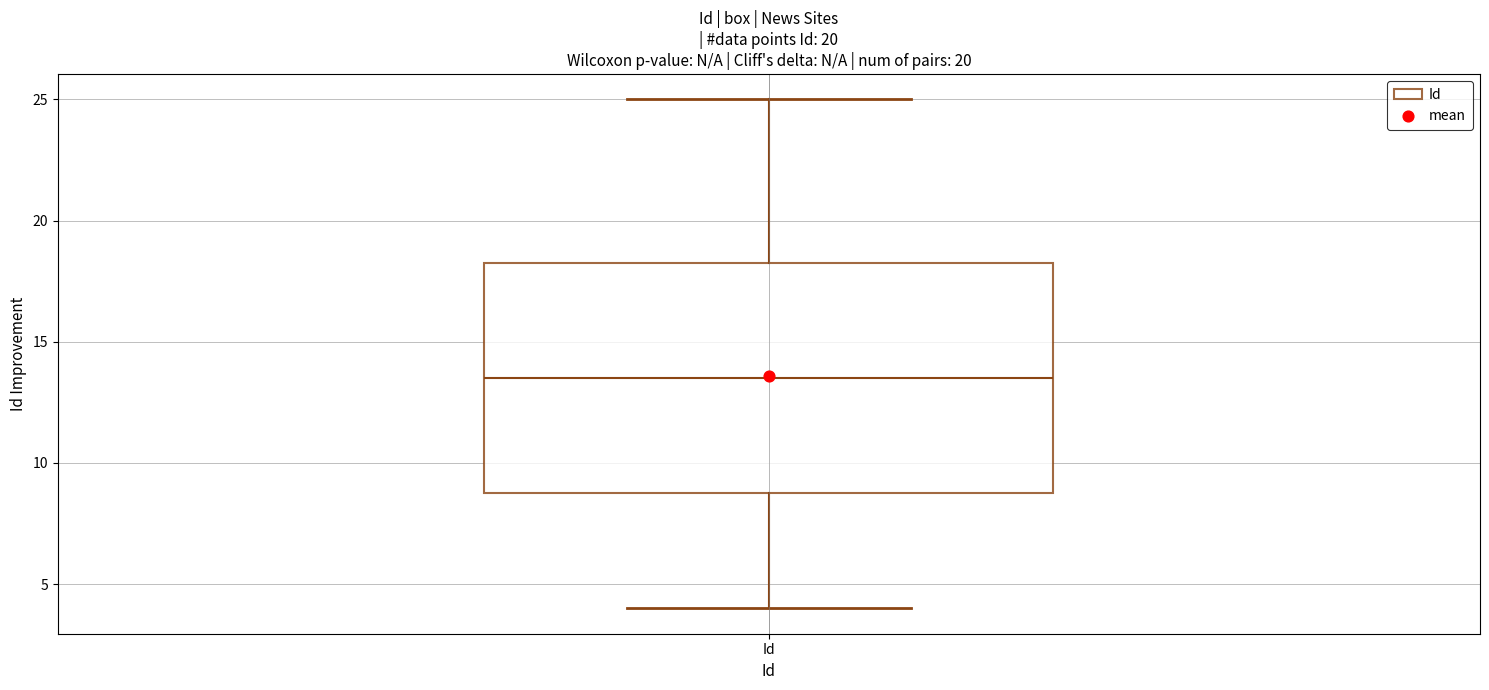

Transcribe this box plot: give where the median line is, the range the box spans, and where the two whiskers end, as read against the y-axis. The values are not printed on the chart, so give them approximately, as read against the axis.

median 13.5, box 9.0 to 18.5, whiskers 4.0 to 25.0